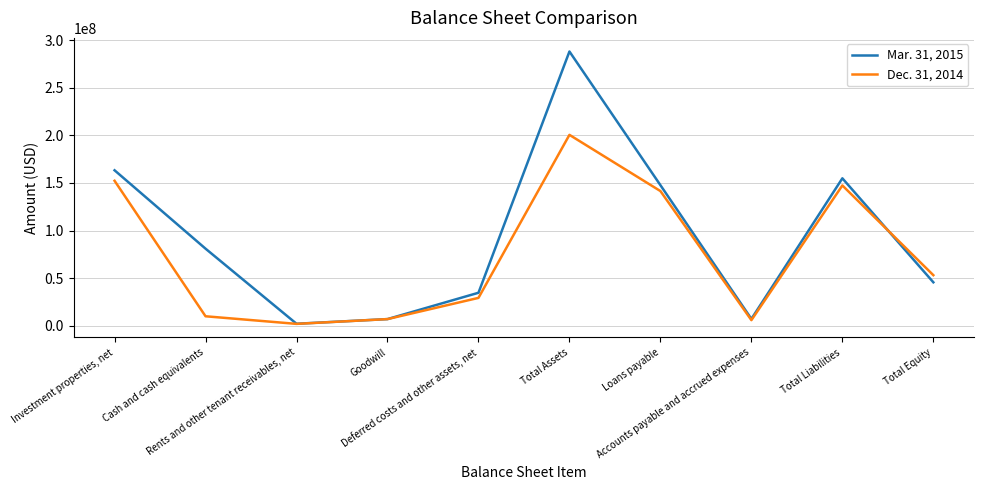

Is the value of Dec. 31, 2014 at Investment properties, net greater than the value of Mar. 31, 2015 at Deferred costs and other assets, net?

Yes